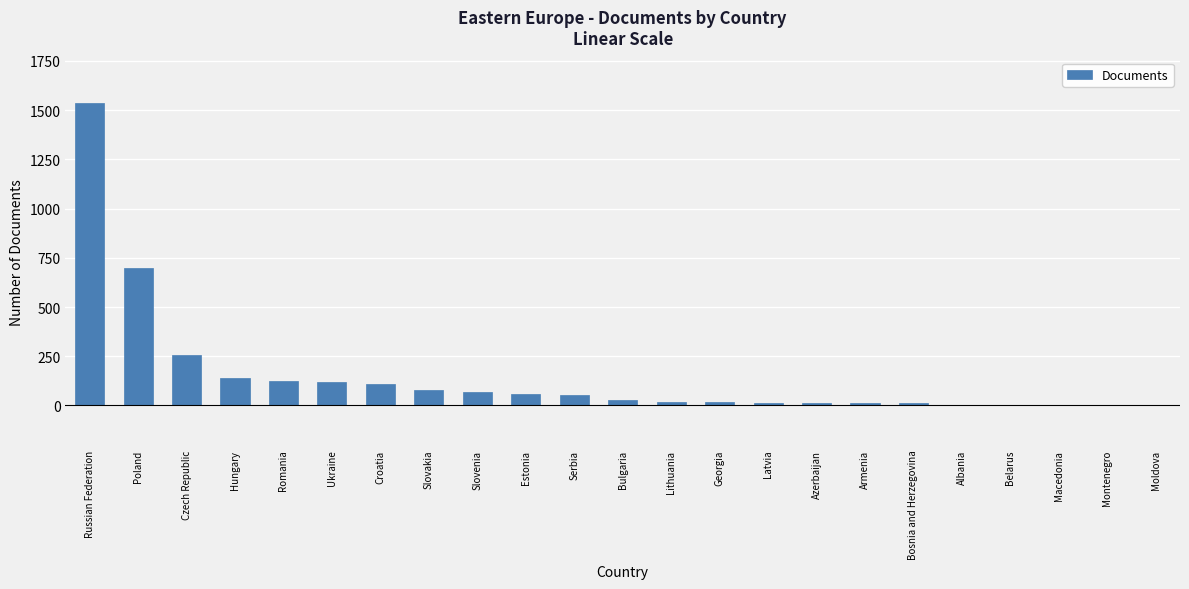

The value at Czech Republic is 255. True or false?

True